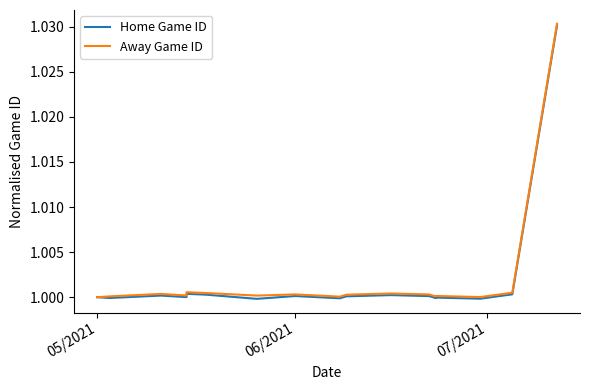

What is the average value of the Home Game ID series?

1.0